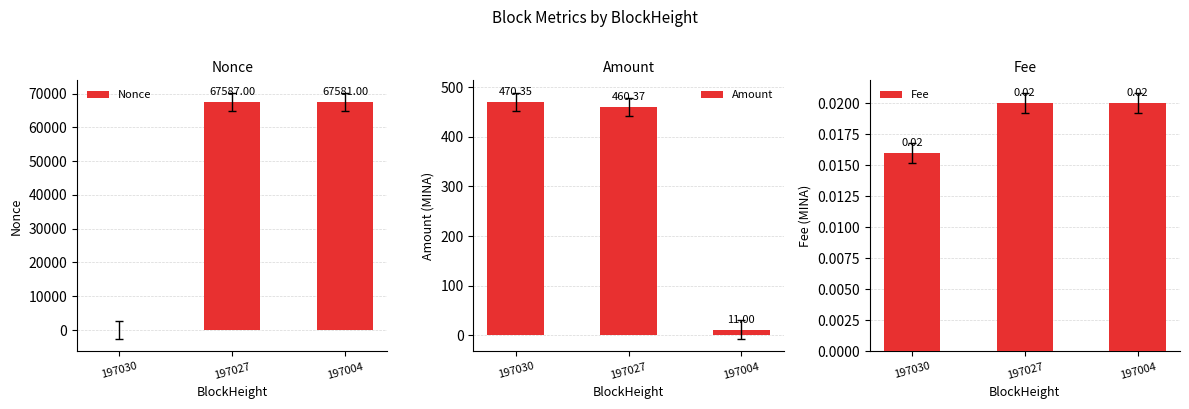

At which label does Nonce first exceed 67581?

197027